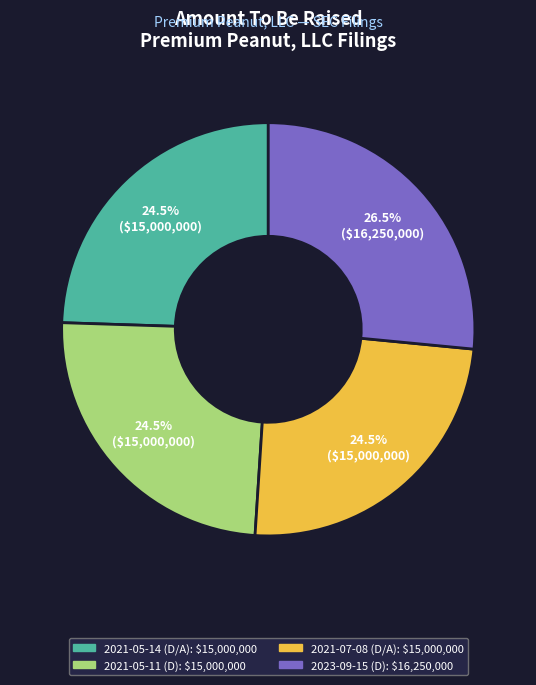

Does any single category account for the majority?

No